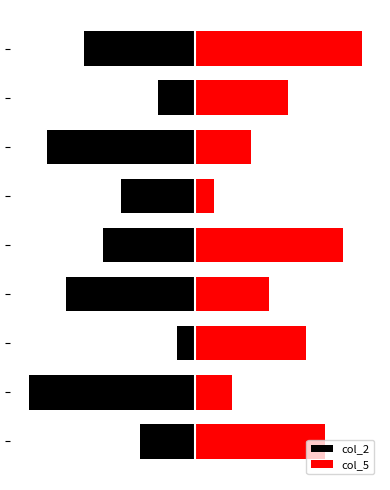

At how many categories does at least one series exceed -6?

9